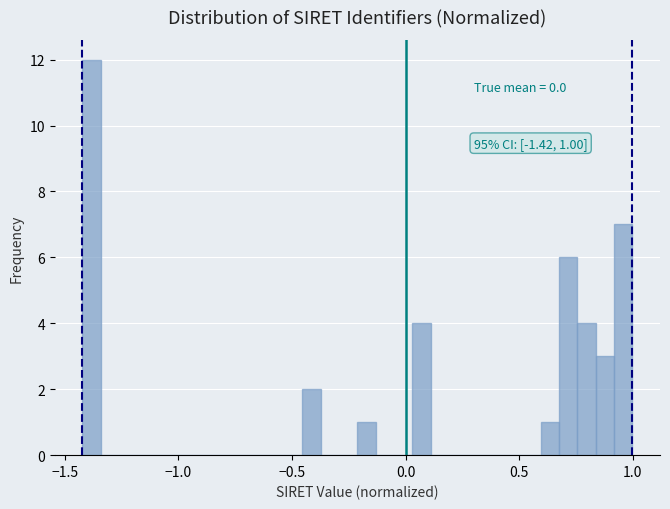

Around what value on the x-axis is the tallest bar? Give the approximate position of its centre, as read against the axis.

-1.40